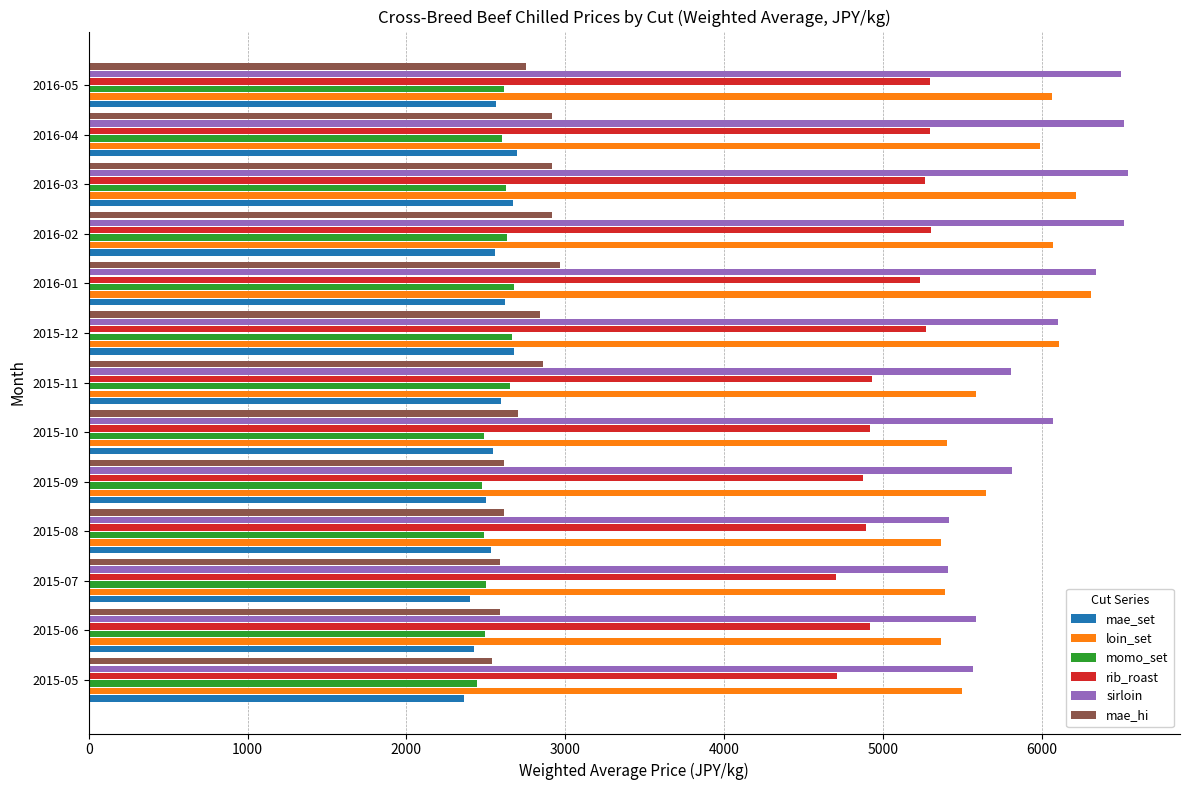

What is the average value of the mae_hi series?

2755.7